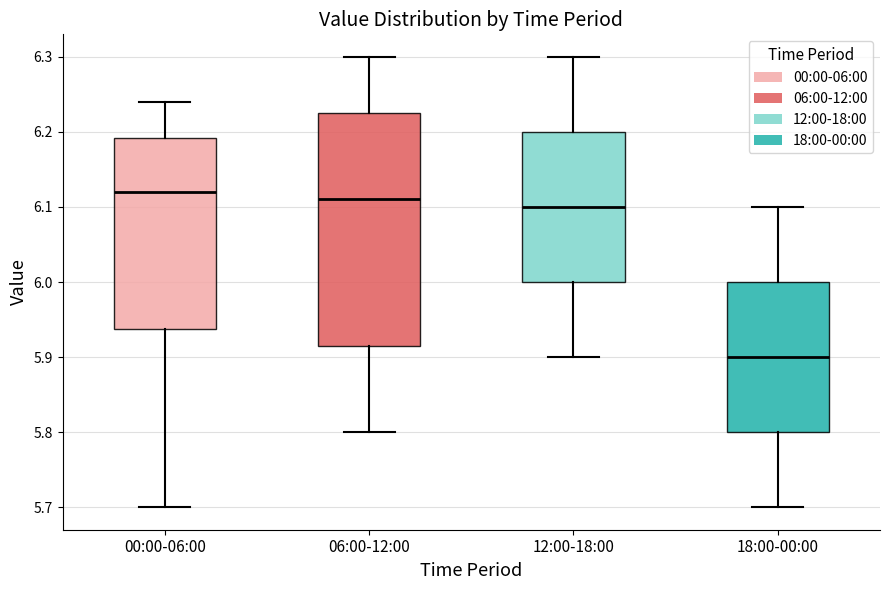

Where is the upper edge of the box for 00:00-06:00 on the y-axis? The values are not printed on the chart, so give them approximately, as read against the axis.

6.19